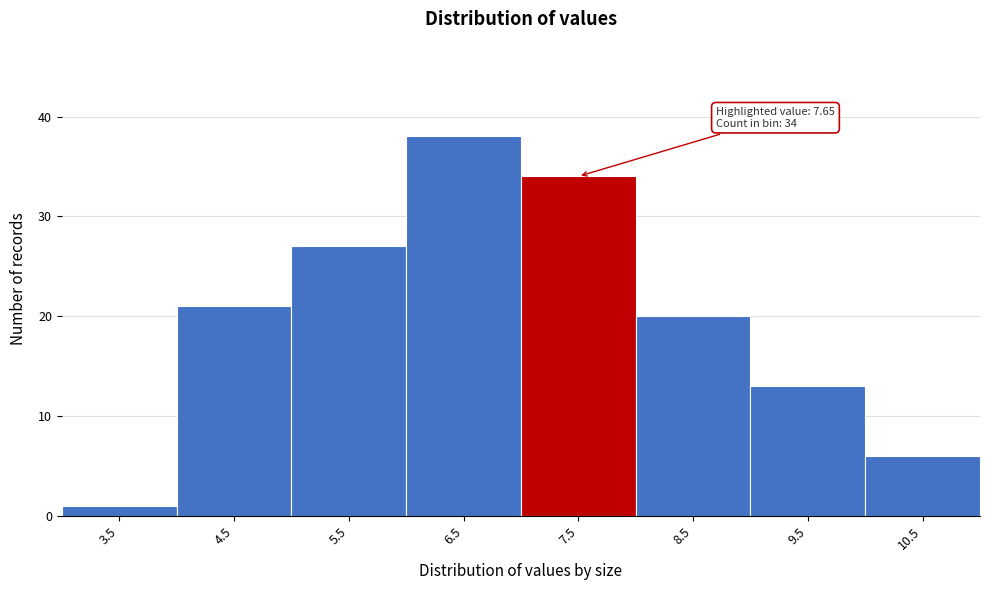

Reading left to right, list all the values displayed in this chart.

3.5=1	4.5=21	5.5=27	6.5=38	7.5=34	8.5=20	9.5=13	10.5=6